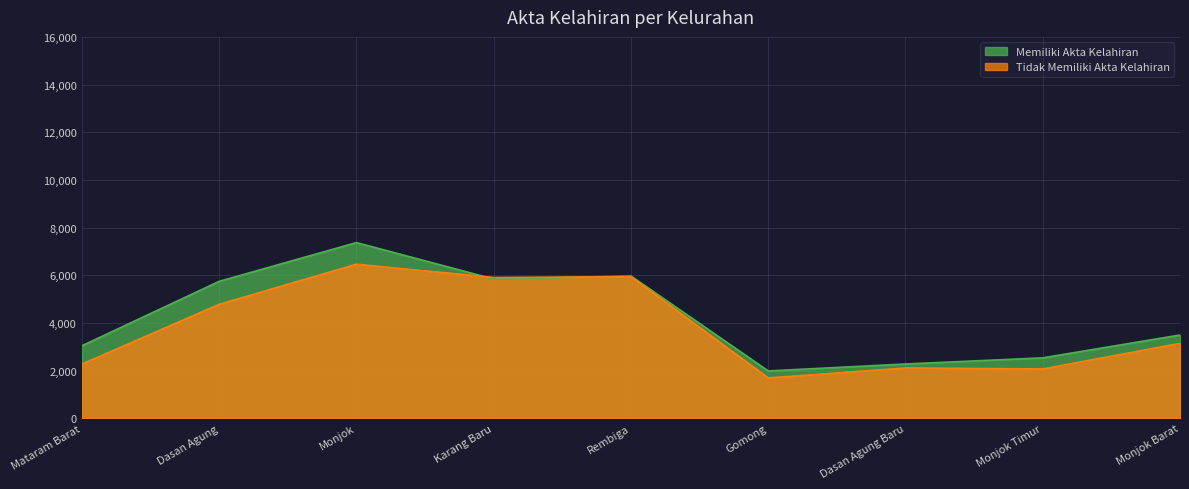

Where do Tidak Memiliki Akta Kelahiran and Memiliki Akta Kelahiran first cross each other?

Monjok and Karang Baru